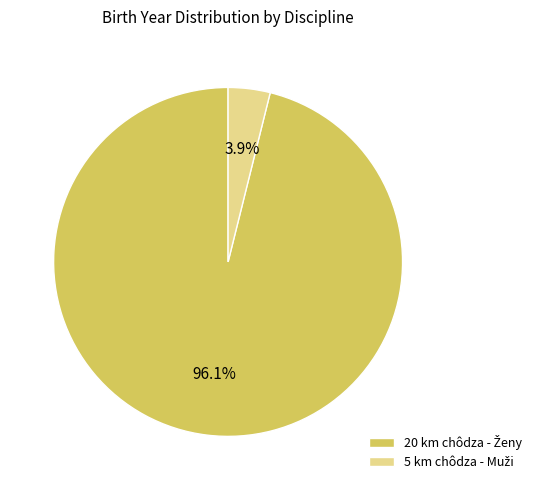

How many segments does this pie chart have?

2